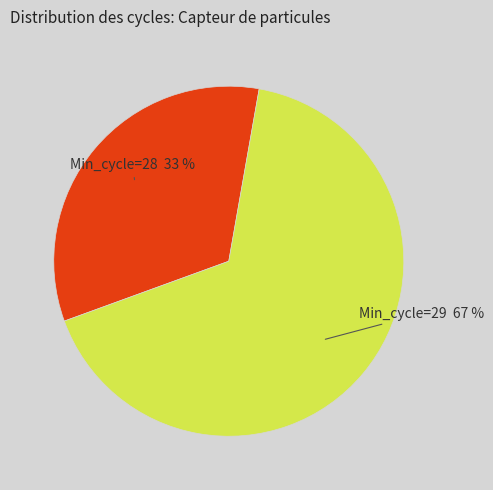

Does any single category account for the majority?

Yes